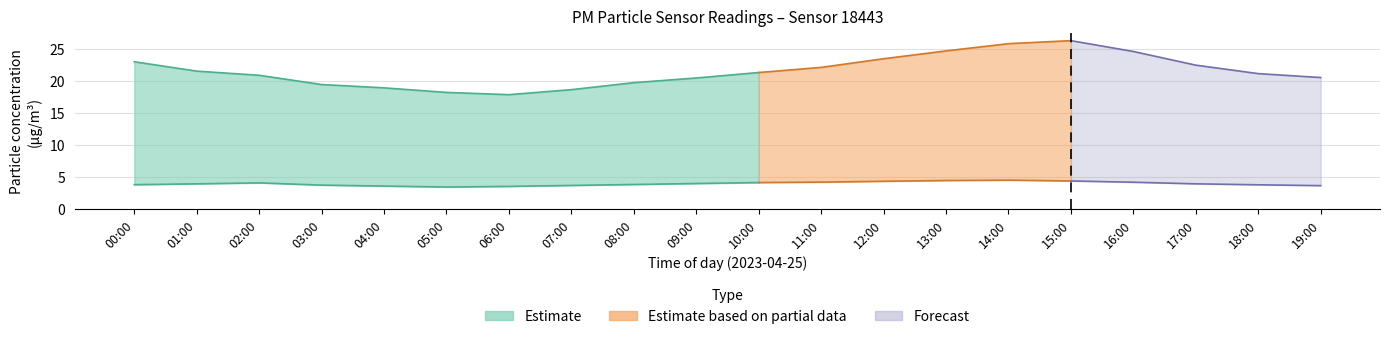

At which category does the chart reach its minimum across all series?

05:00